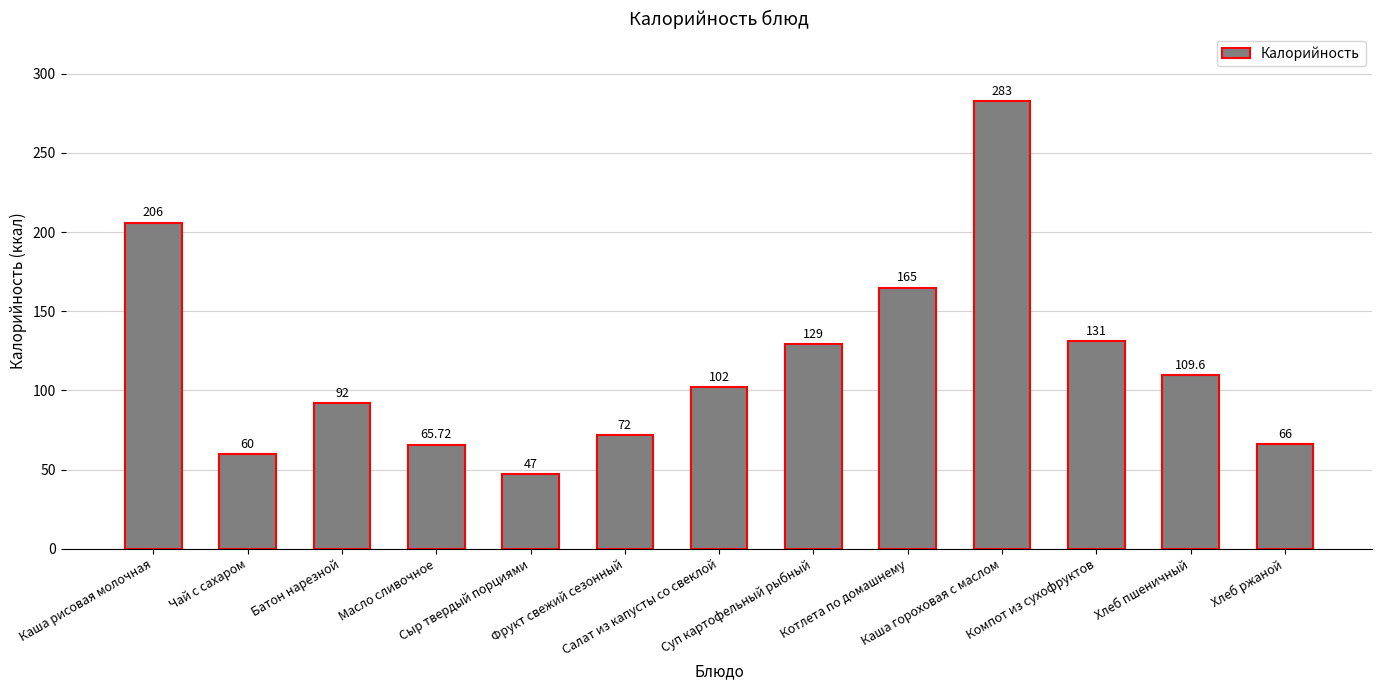

Are the bars grouped side by side (vs. stacked)?

No